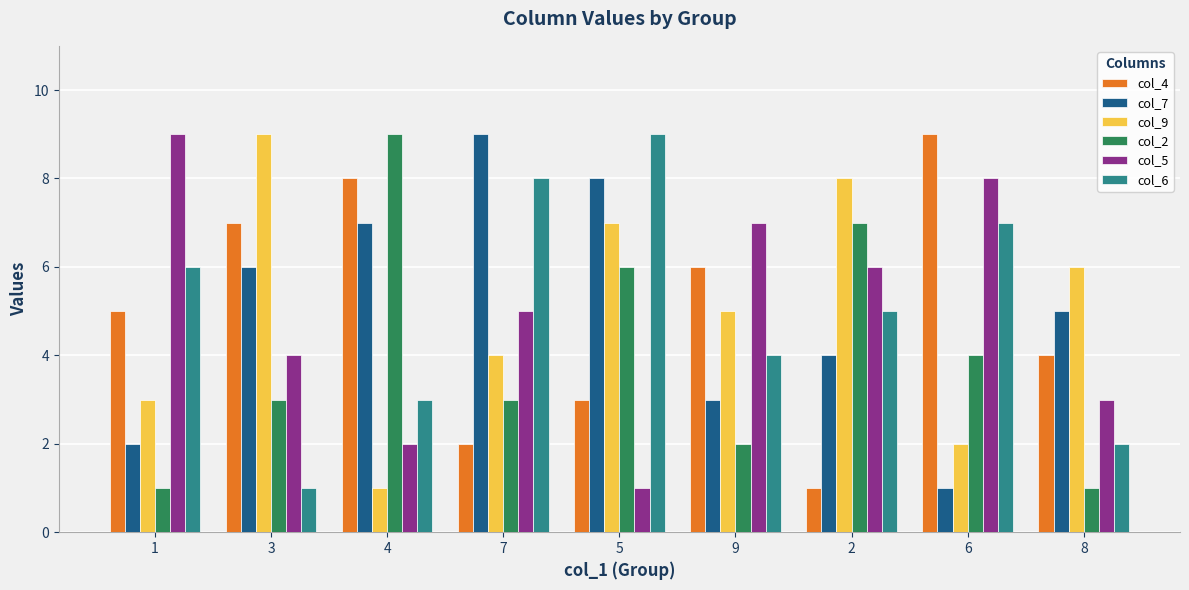

Are the bars horizontal?

No